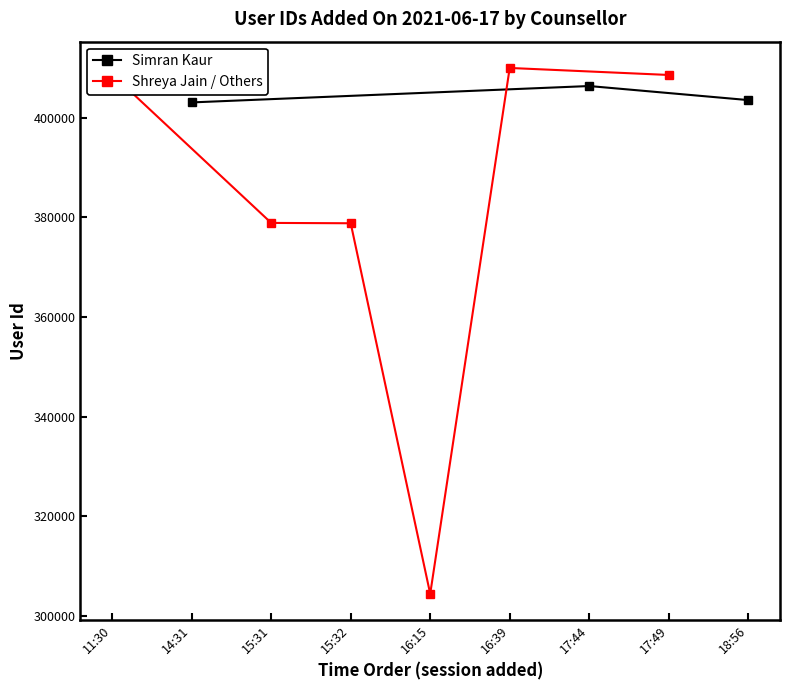

The value of Simran Kaur at 14:31 is 680279. True or false?

False